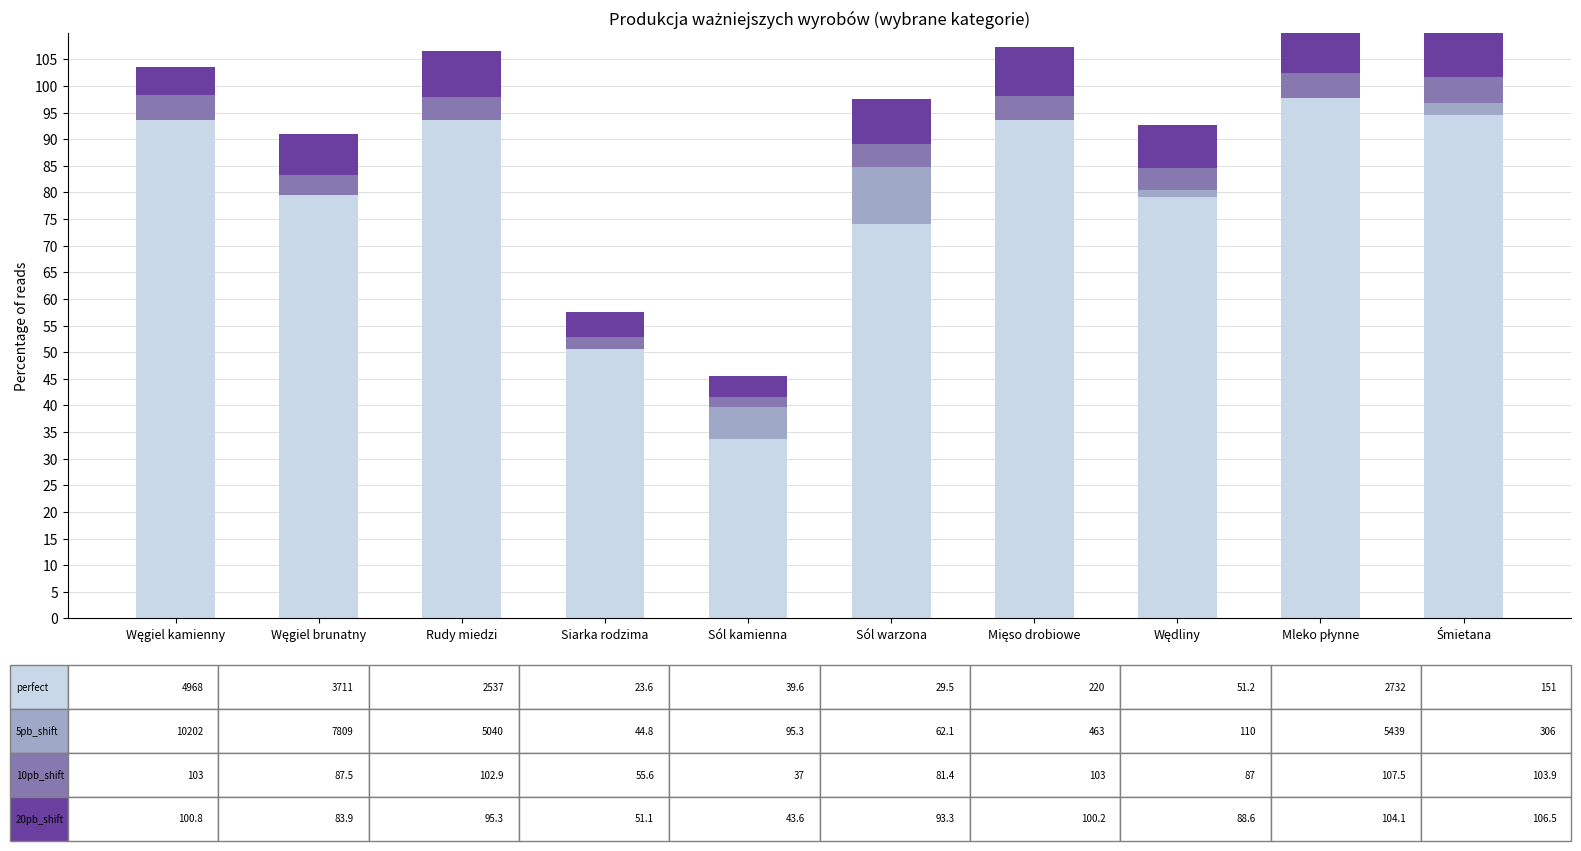

At which label does 5pb_shift reach its minimum?

Węgiel kamienny